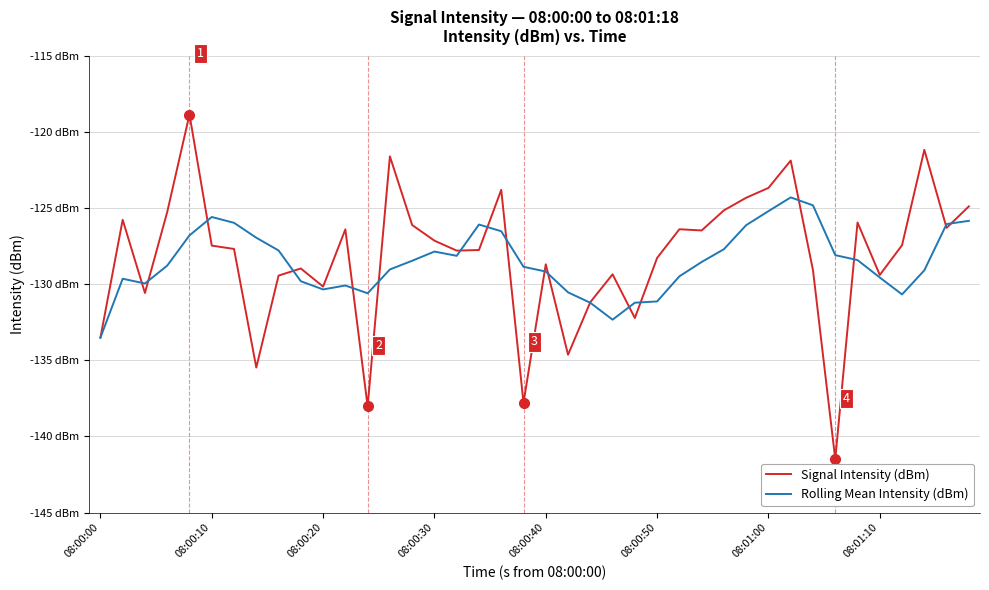

What are all the series names shown in the legend?

Signal Intensity (dBm), Rolling Mean Intensity (dBm)